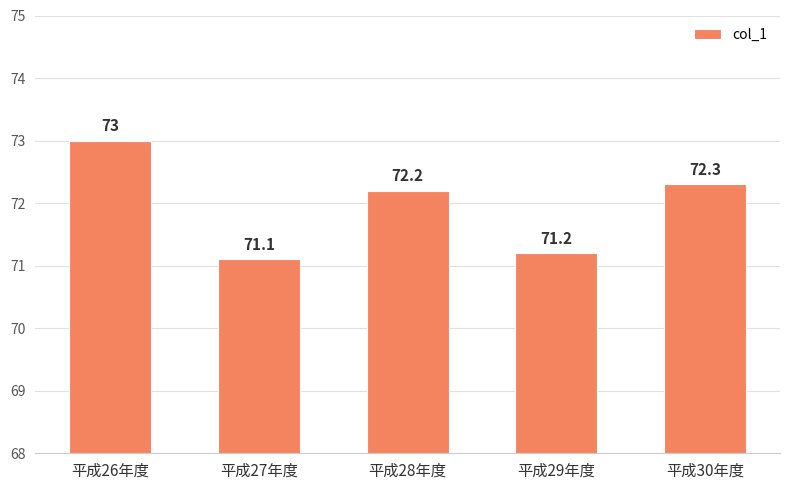

At which label does the data first exceed 72?

平成26年度